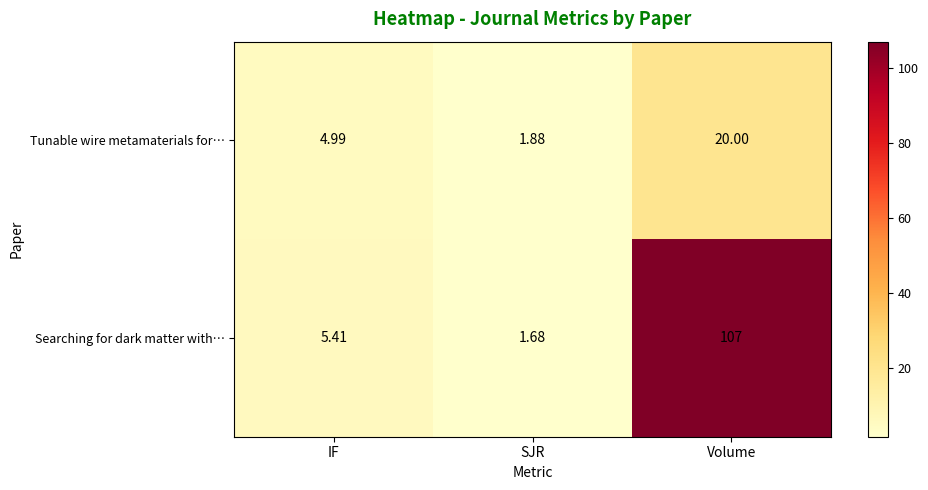

Which series changed the most between IF and Volume?

Searching for dark matter with…